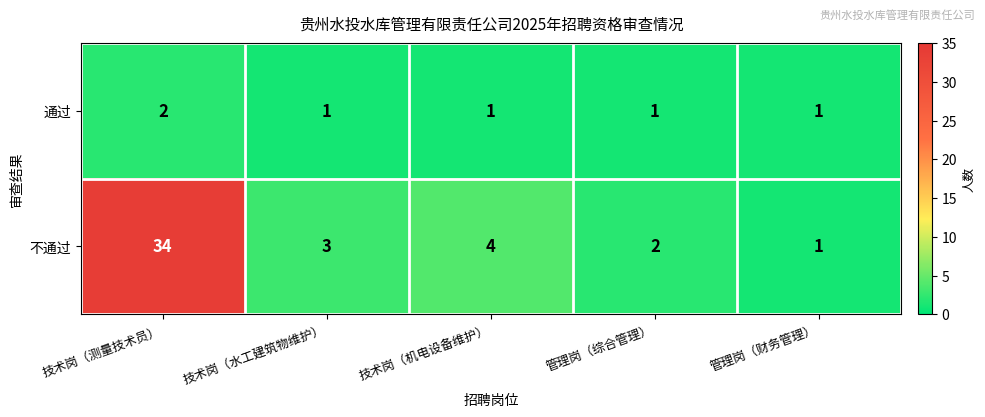

Reading left to right, list all the values displayed in this chart.

通过: 2	1	1	1	1
不通过: 34	3	4	2	1